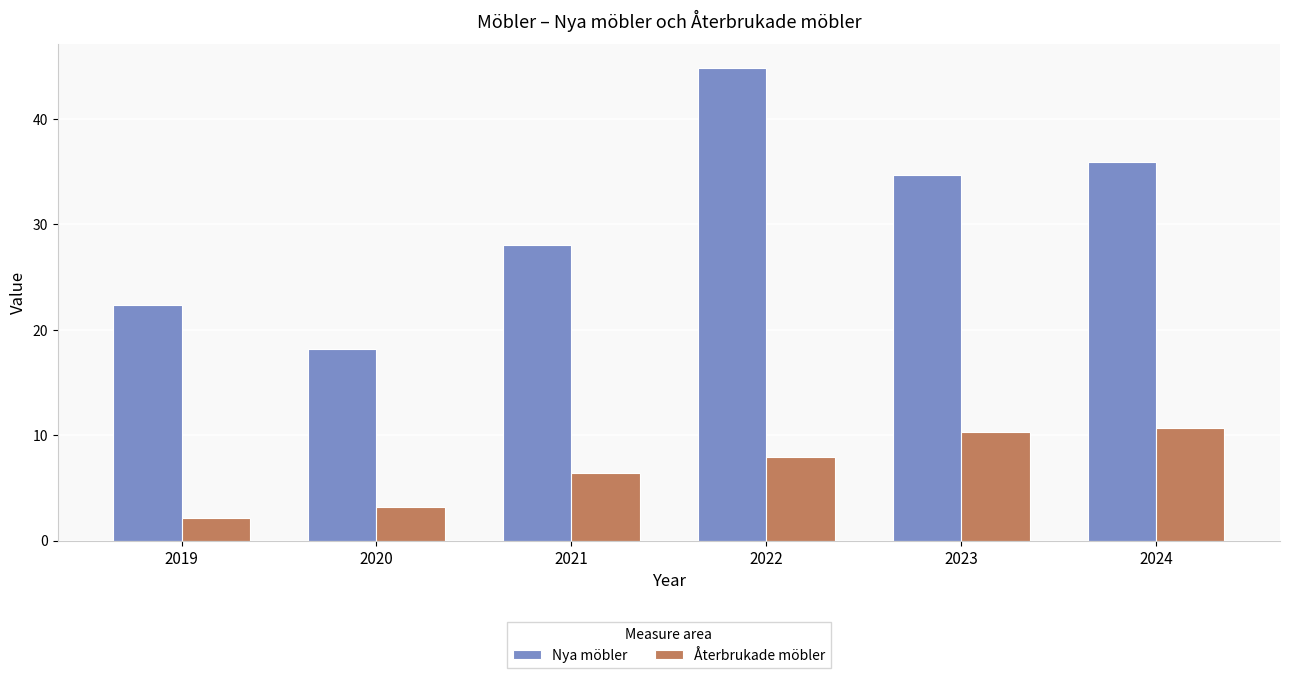

What is the total value across all series at 2022?

52.7